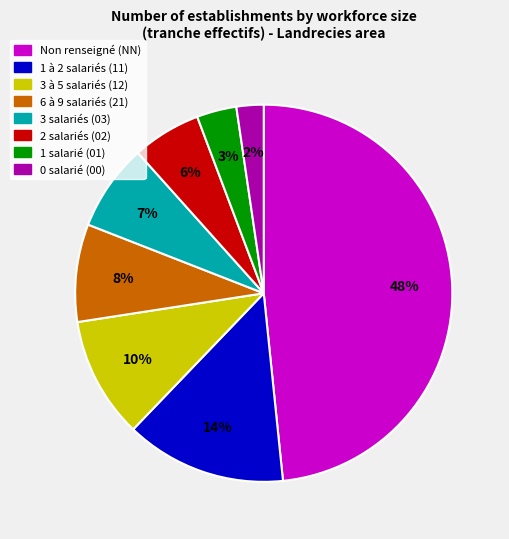

To the nearest percent, what is the average slice percentage?

12%